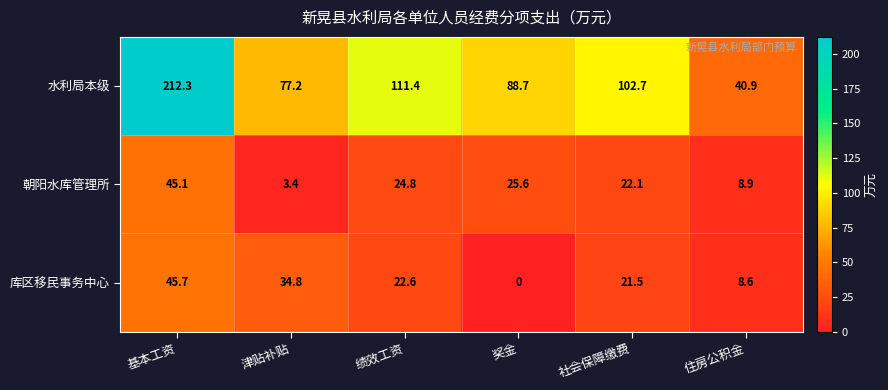

Which category has the lowest value across all series?

奖金